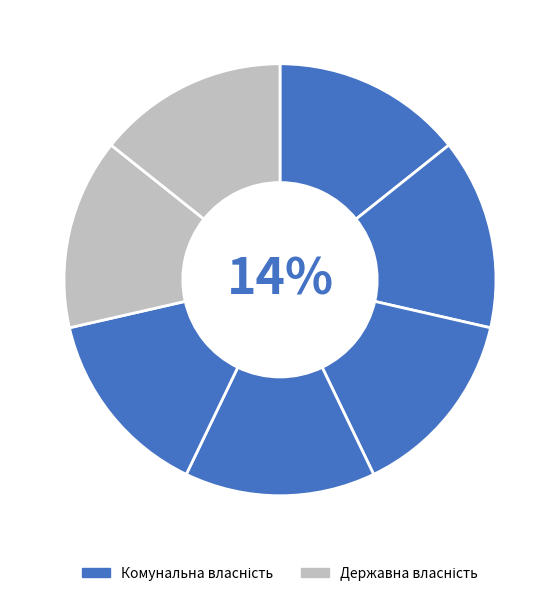

To the nearest percent, what is the average slice percentage?

14%